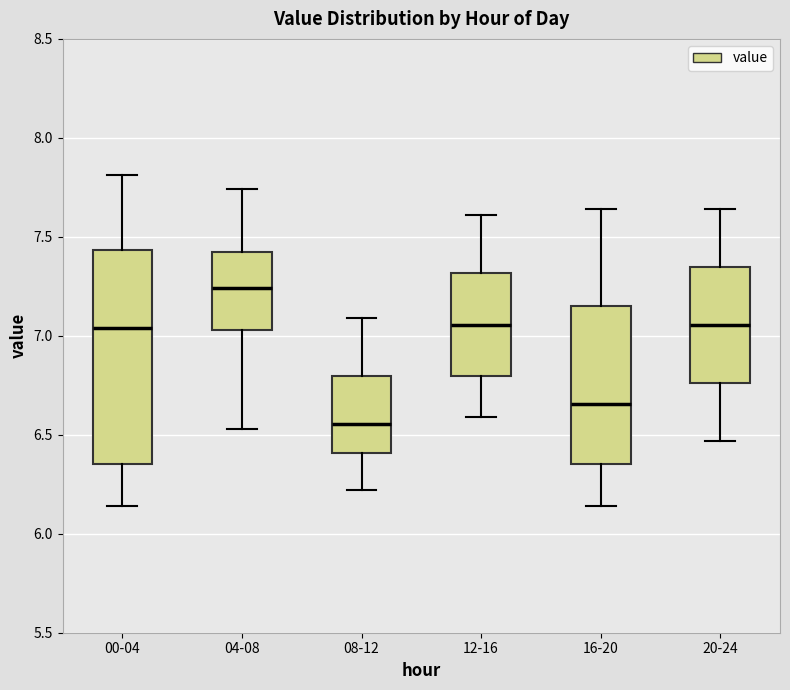

Reading left to right, read every box against the y-axis: the position of its median line, the range the box covers, and the ends of its whiskers. The values are not printed on the chart, so give them approximately, as read against the axis.

00-04: median 7.05, box 6.35 to 7.45, whiskers 6.15 to 7.80
04-08: median 7.25, box 7.05 to 7.45, whiskers 6.55 to 7.75
08-12: median 6.55, box 6.40 to 6.80, whiskers 6.20 to 7.10
12-16: median 7.05, box 6.80 to 7.30, whiskers 6.60 to 7.60
16-20: median 6.65, box 6.35 to 7.15, whiskers 6.15 to 7.65
20-24: median 7.05, box 6.75 to 7.35, whiskers 6.45 to 7.65